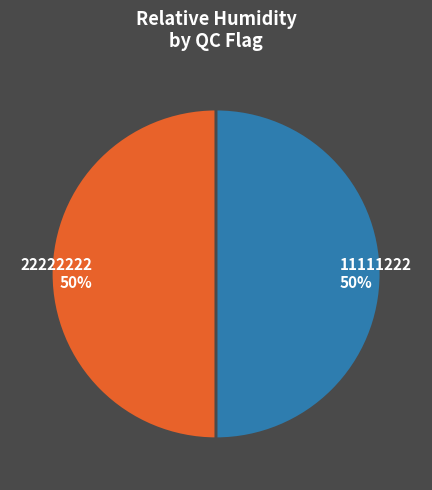

True or false: 11111222 50% accounts for 43% of the total.

False